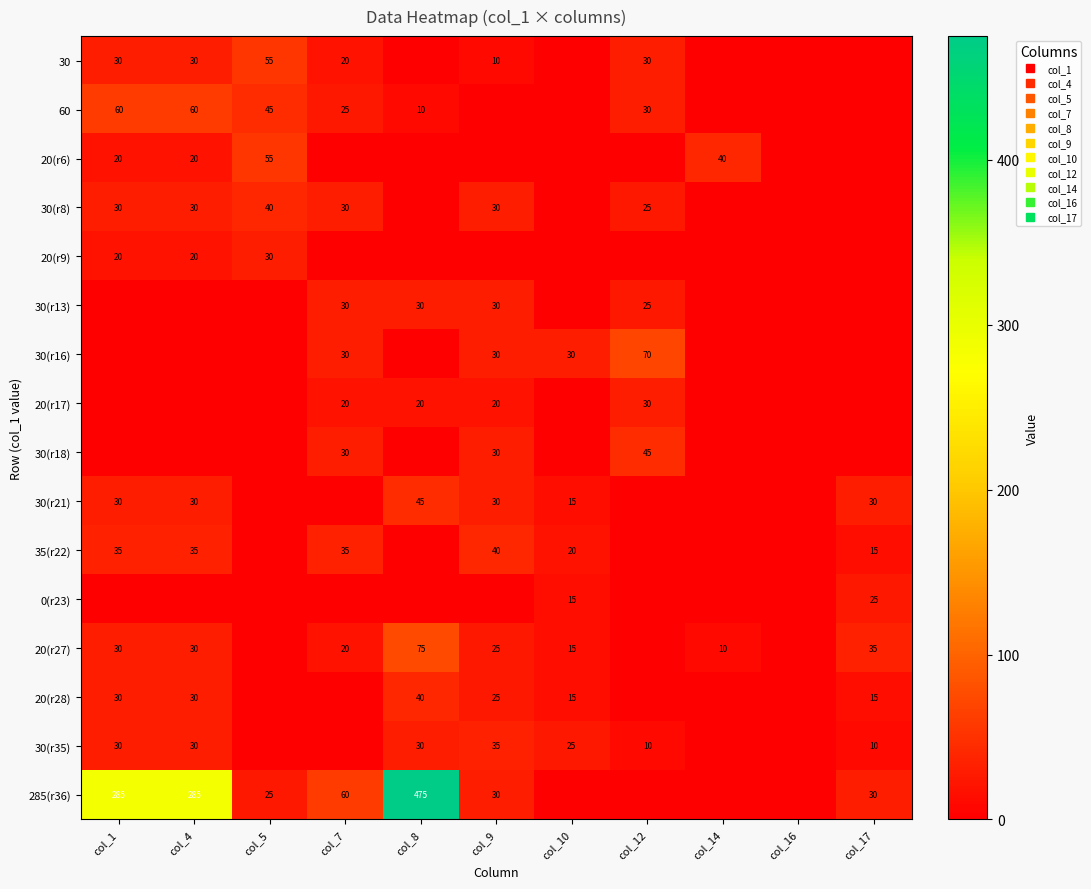

Which category has the lowest value across all series?

col_8